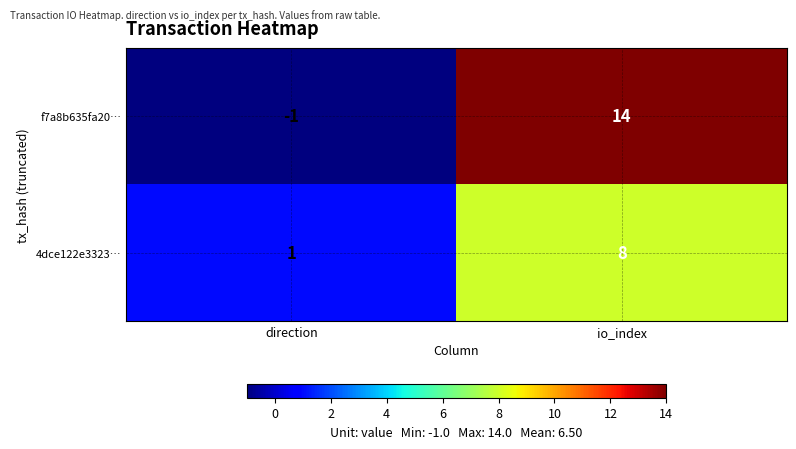

At how many categories does at least one series exceed 7?

1